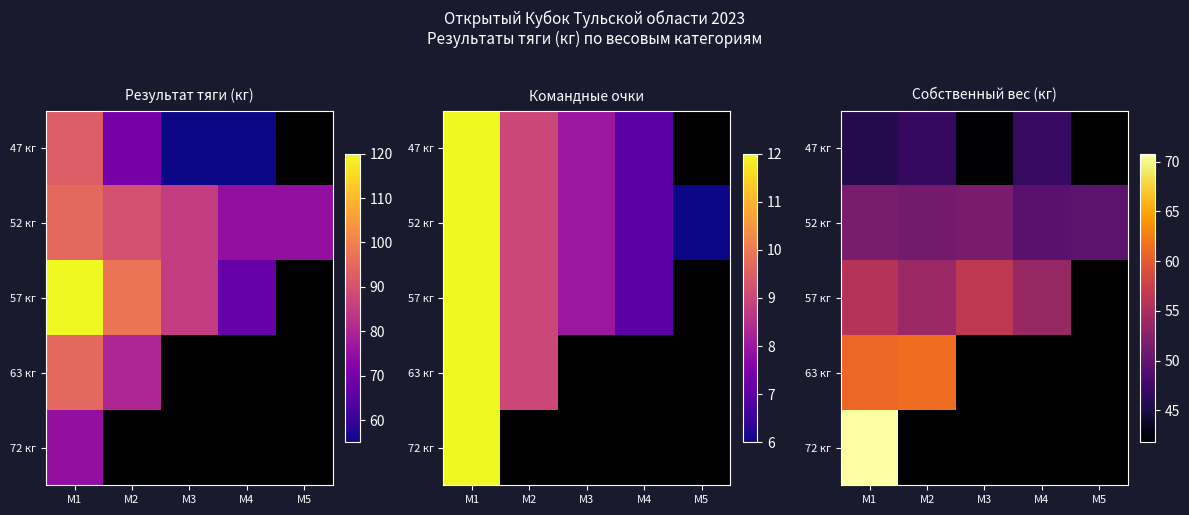

At which label does 52 кг reach its peak?

М3